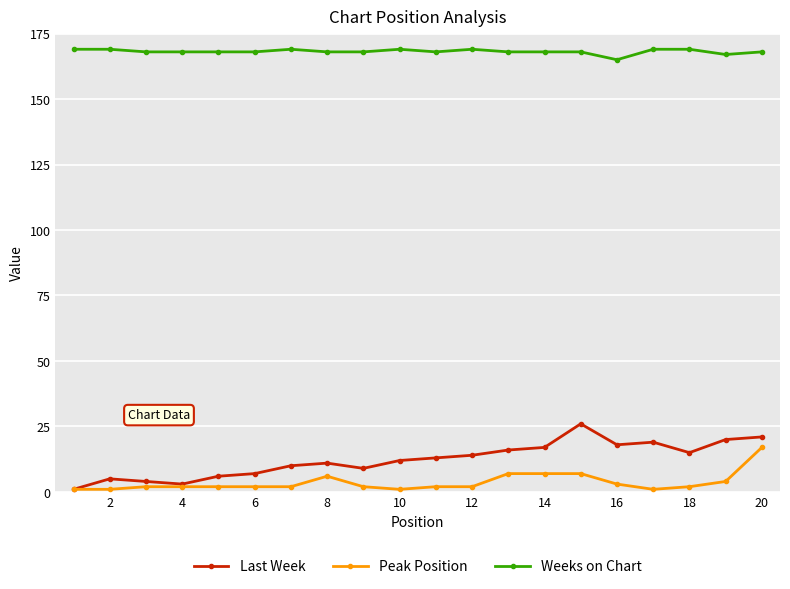

Rank the series by their maximum value, from lowest to highest.

Peak Position, Last Week, Weeks on Chart